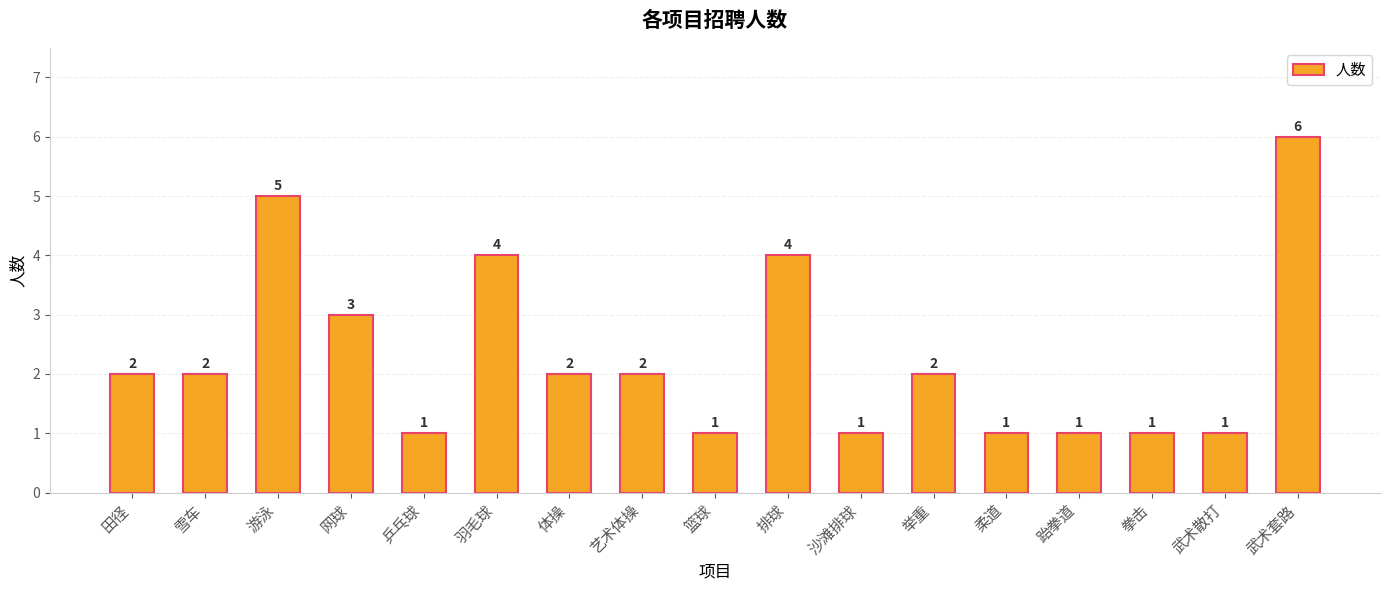

What is the approximate value at 武术散打?

1